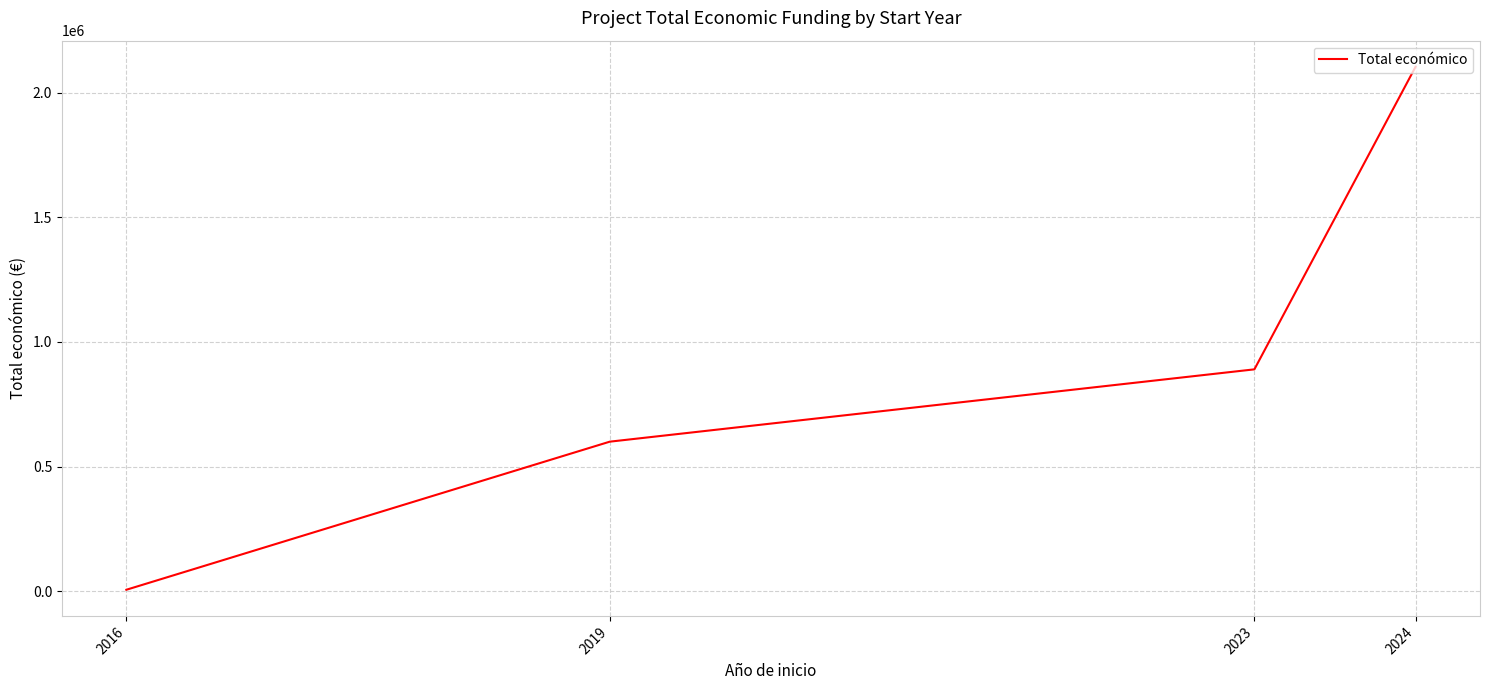

Reading right to left, list all the values displayed in this chart.

2024=2103393	2023=889999	2019=599962	2016=6000